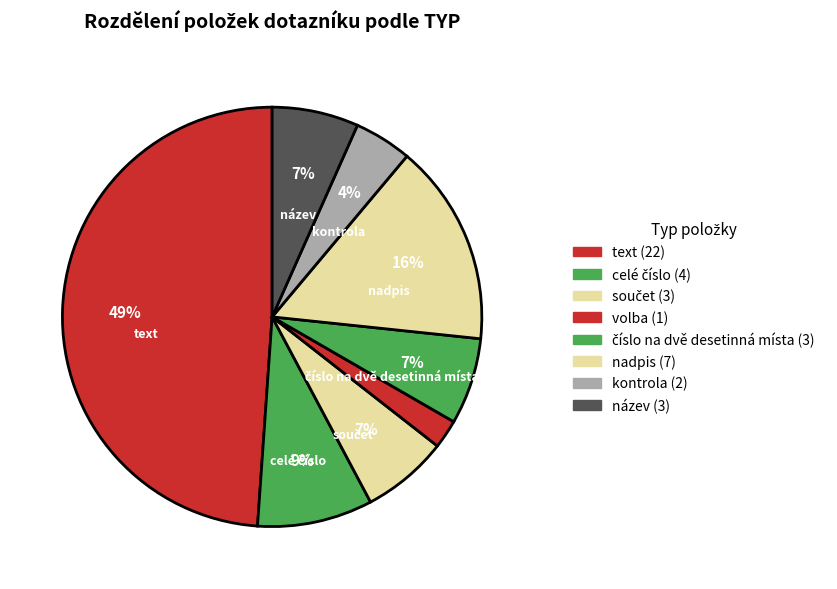

Count the number of slices in the pie.

8